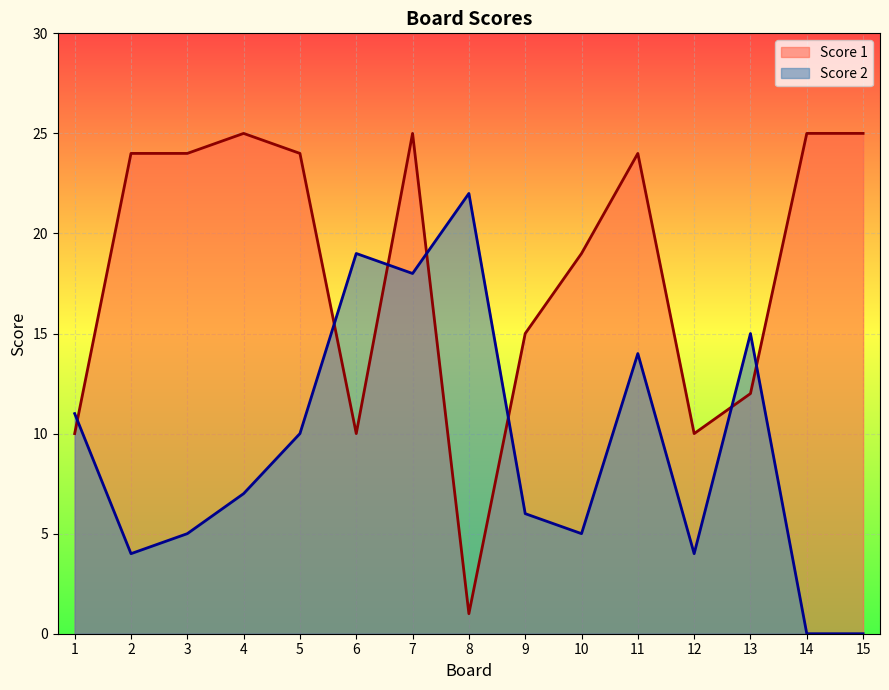

True or false: Score 2 and Score 1 cross at least once.

True